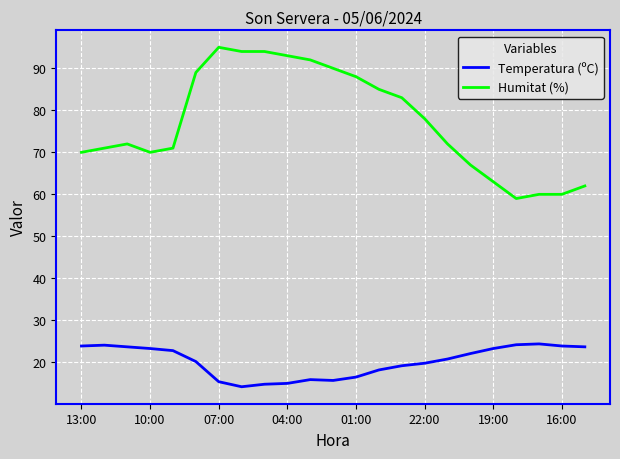

Which series has the largest range (max minus min)?

Humitat (%)